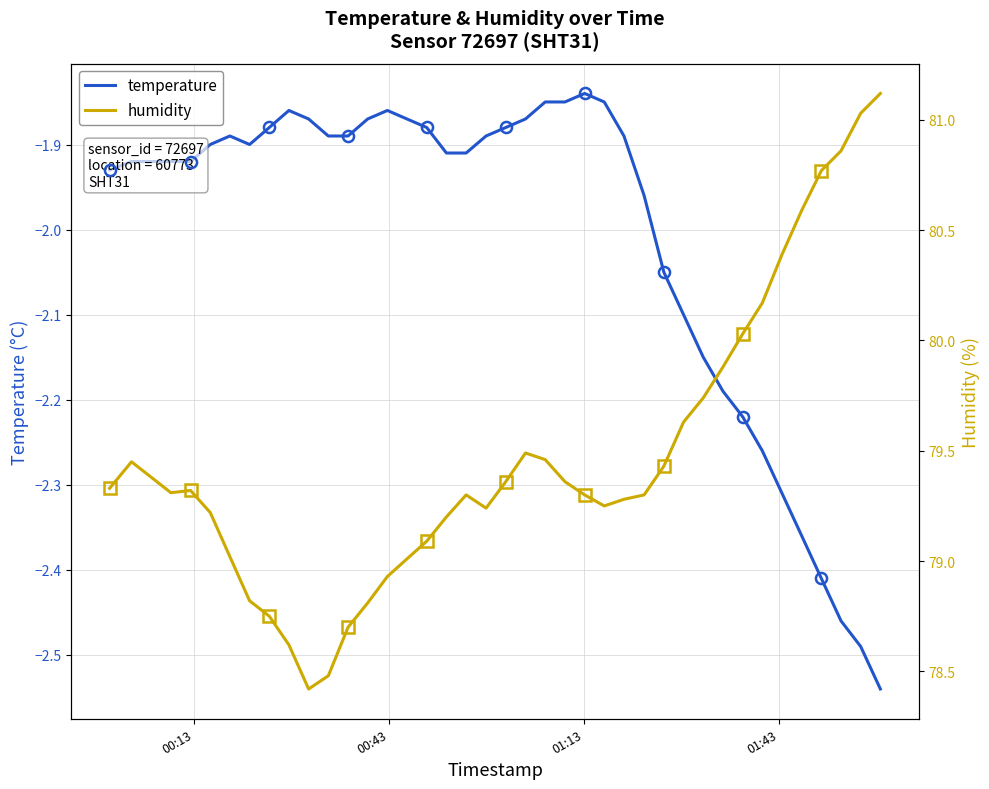

True or false: humidity and temperature intersect in this chart.

False